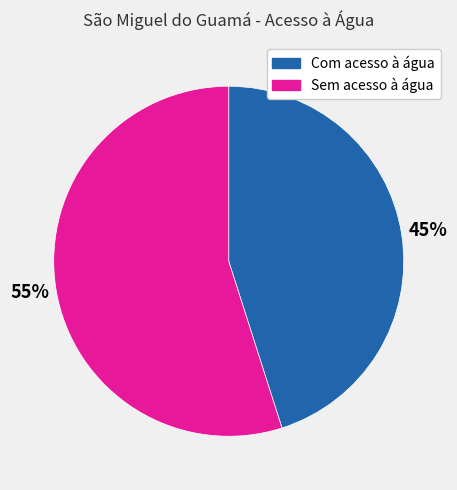

Is Com acesso à água the majority of the pie?

No